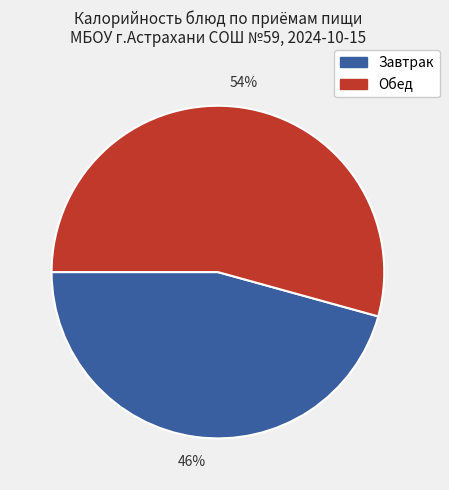

Count the number of slices in the pie.

2